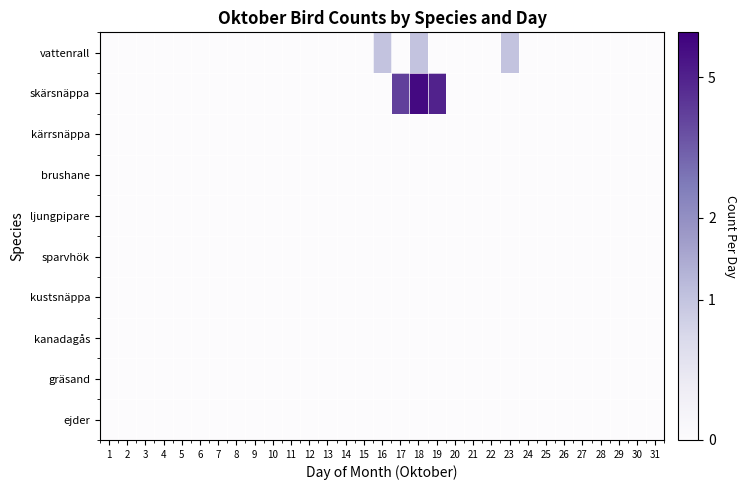

Which series has the widest spread of values?

skärsnäppa